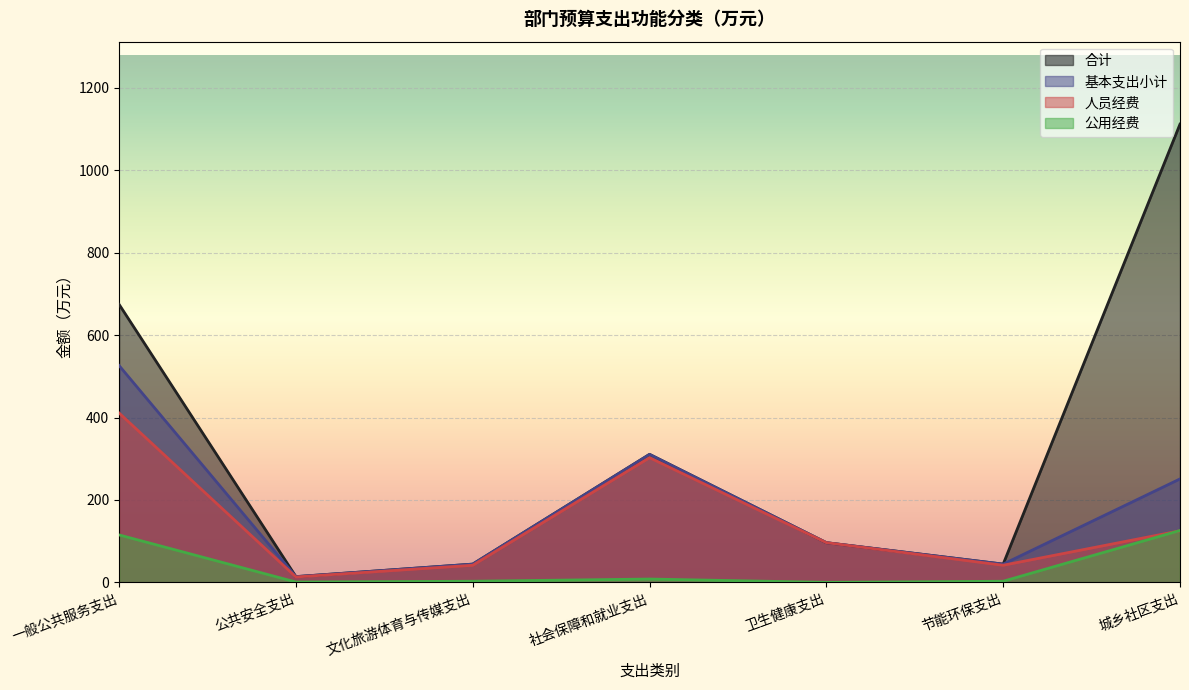

What is the total value across all series at 社会保障和就业支出?

932.0